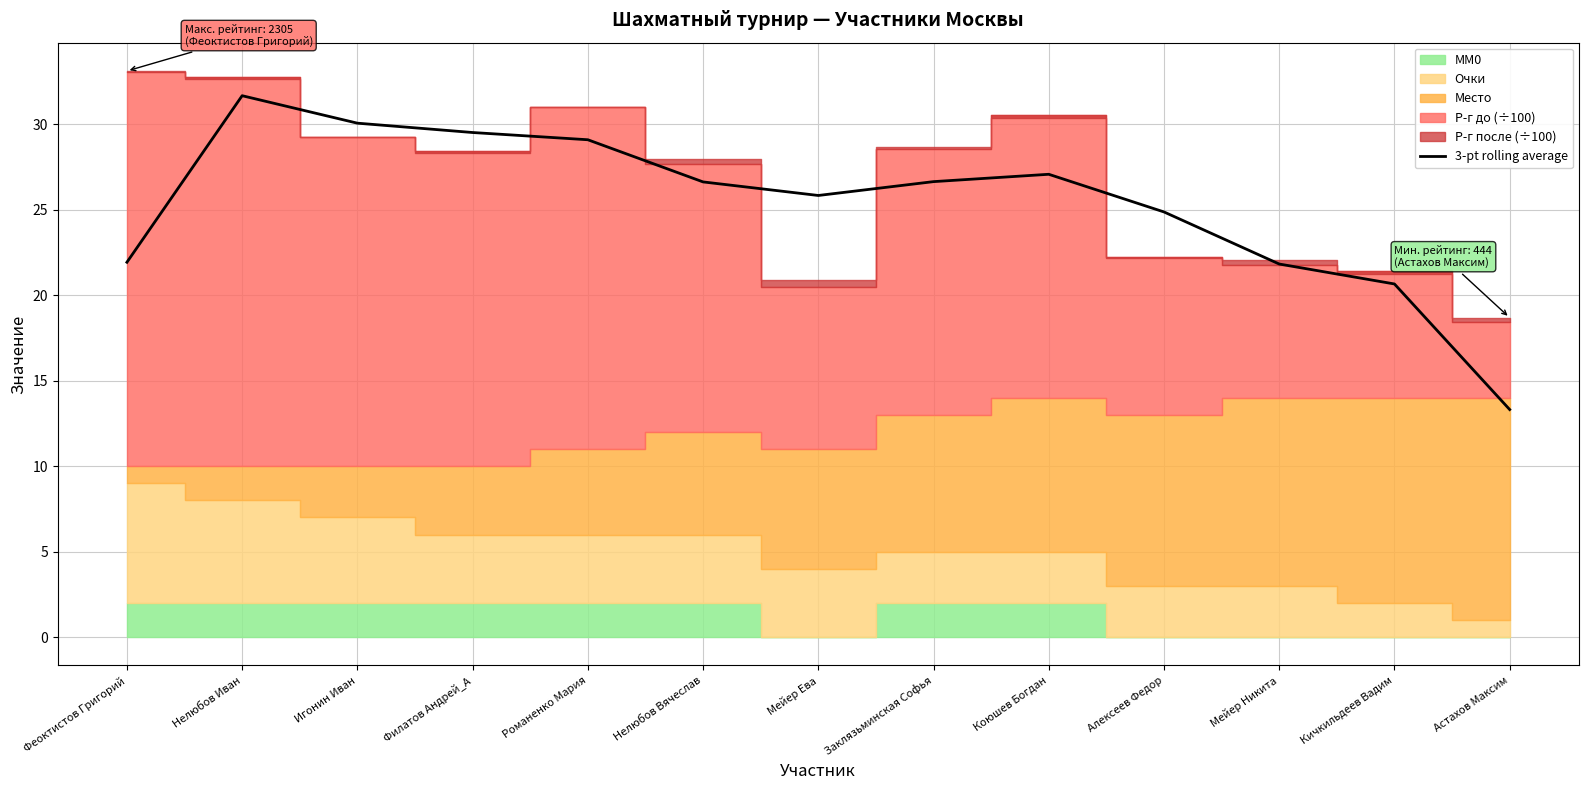

Between Кичкильдеев Вадим and Коюшев Богдан, which is larger?

Коюшев Богдан